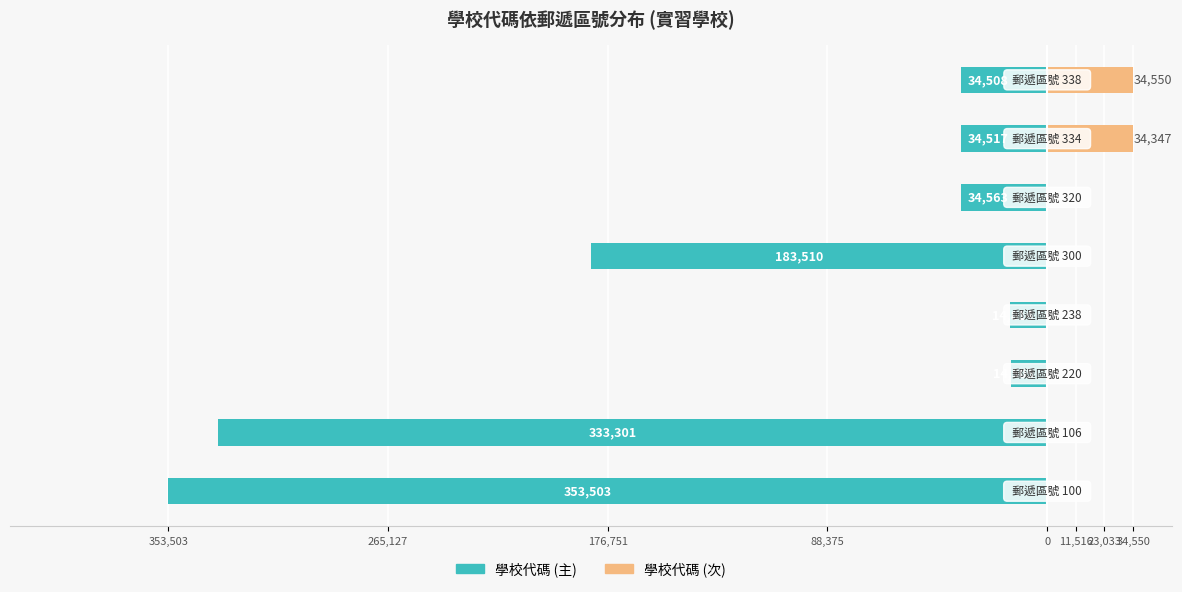

What is the maximum value for 學校代碼 (次)?

34550